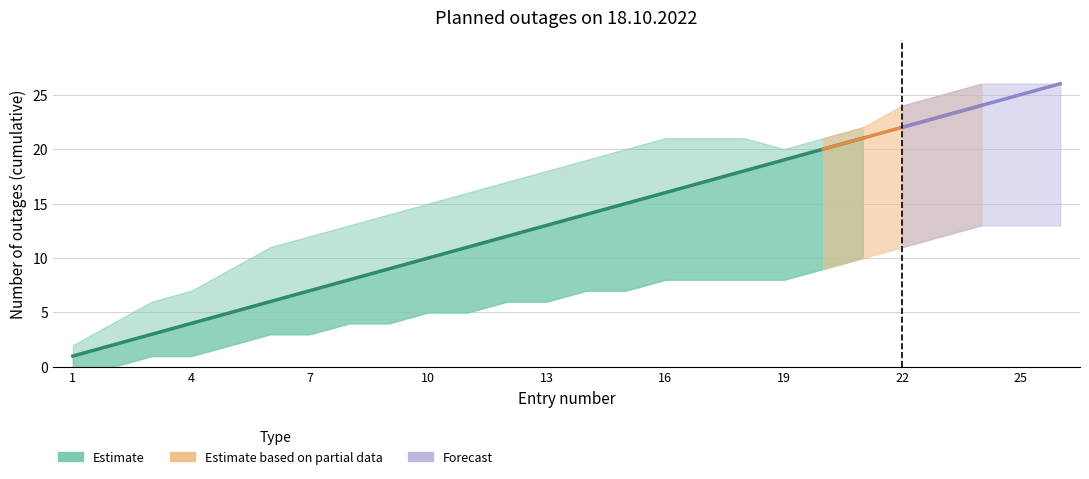

At which category is the sum across all series the highest?

26